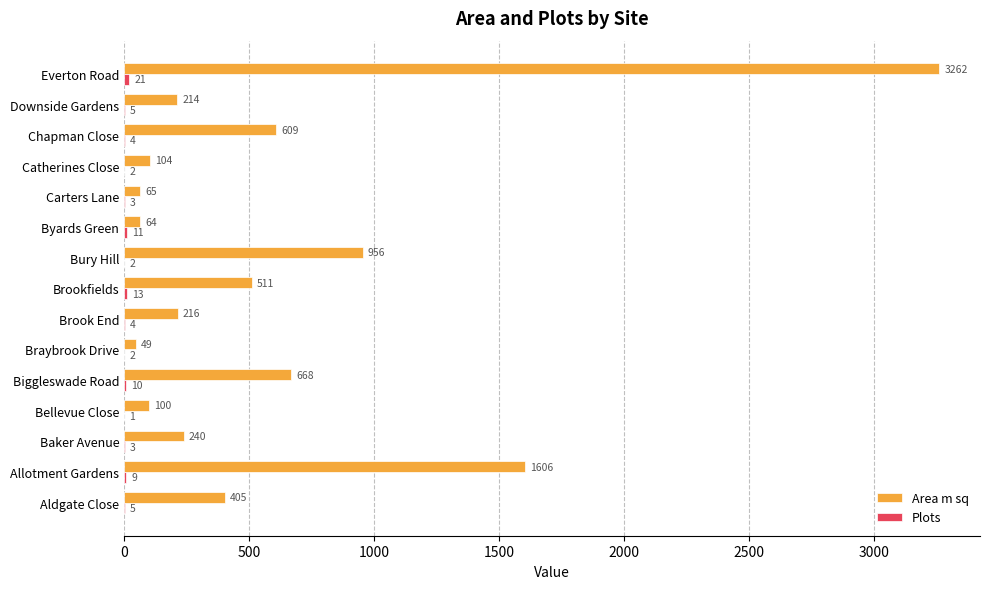

Which series has the largest total across all categories?

Area m sq